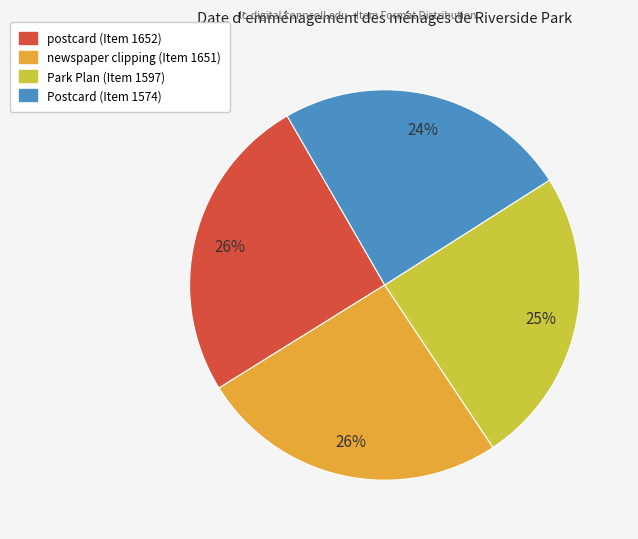

Which has a higher value, Postcard or newspaper clipping?

newspaper clipping